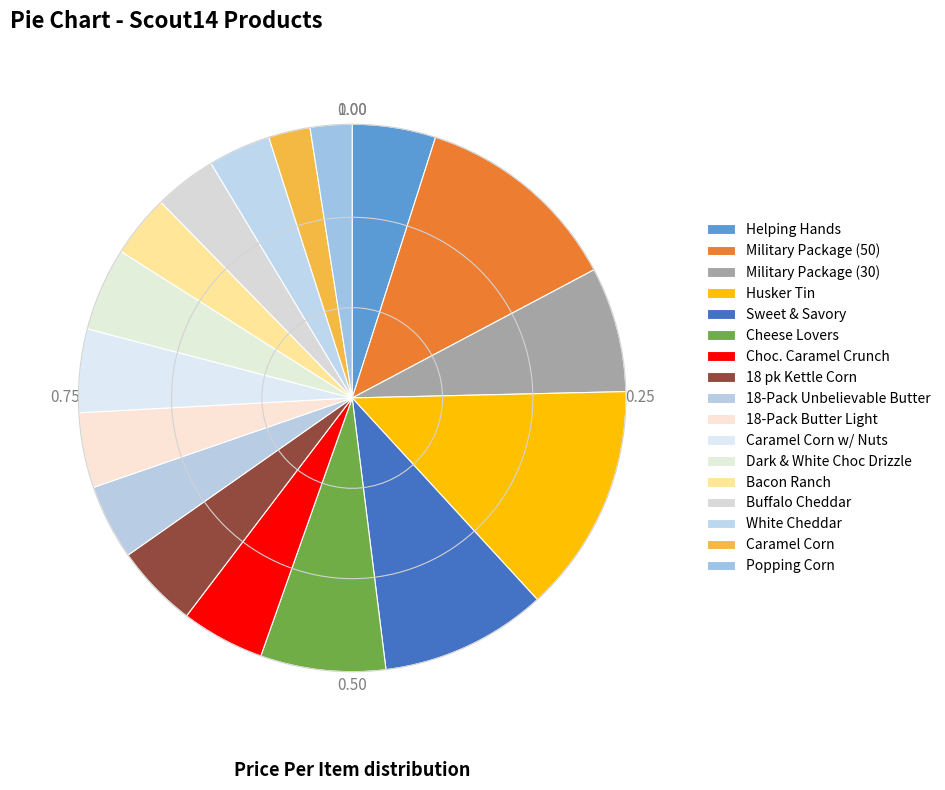

True or false: Bacon Ranch accounts for 1% of the total.

False